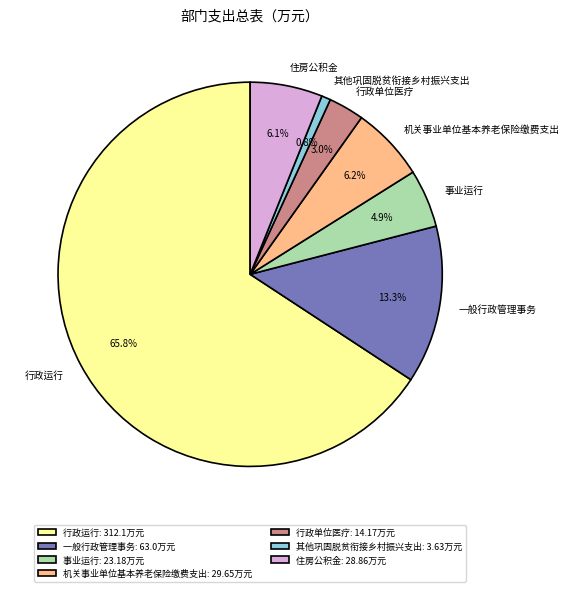

To the nearest percent, what portion does 机关事业单位基本养老保险缴费支出 represent?

6%